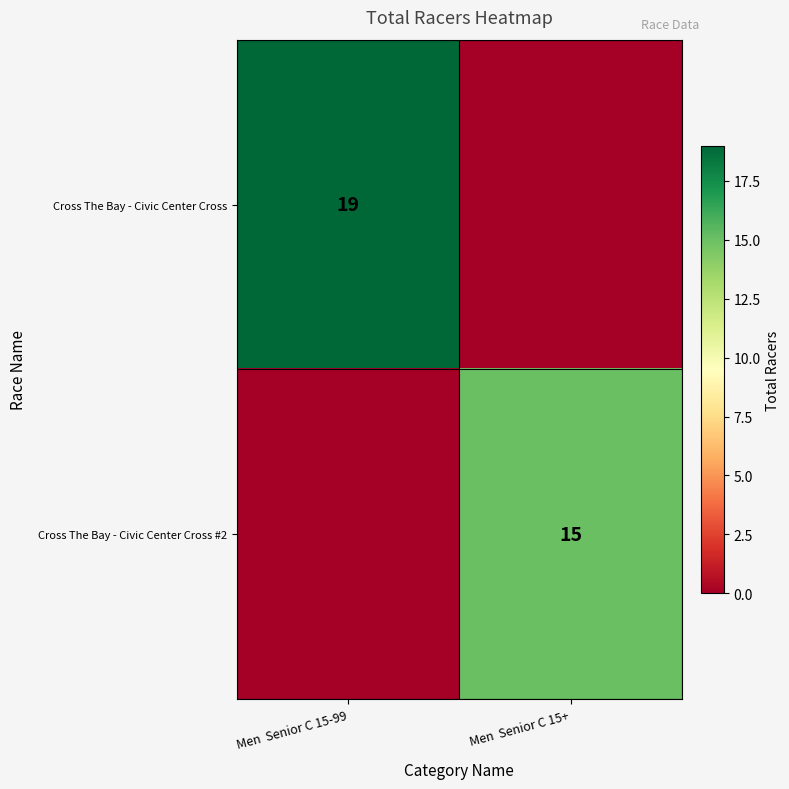

The value of Cross The Bay - Civic Center Cross #2 at Men  Senior C 15+ is 4. True or false?

False